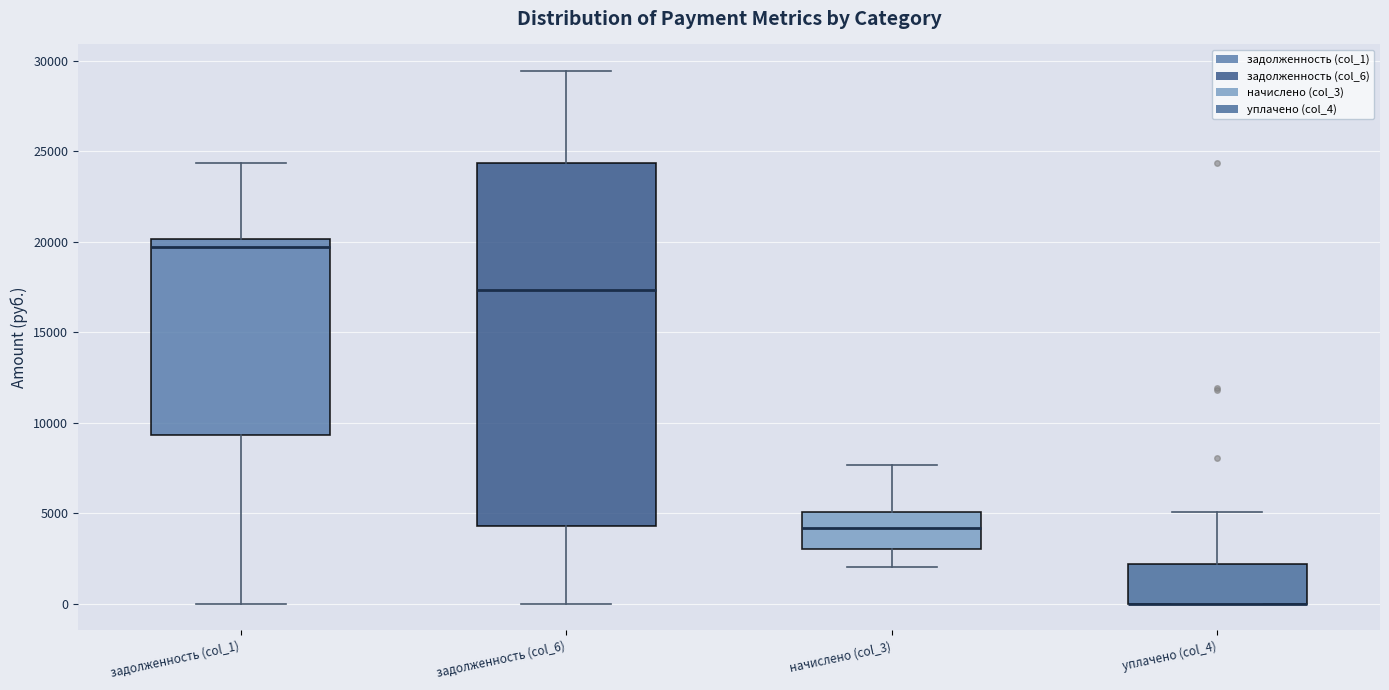

Which box is the tallest, from its lower edge to its upper edge?

задолженность (col_6)